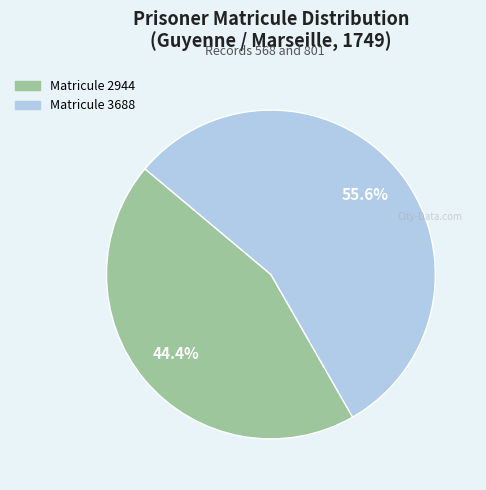

What percentage is the Matricule 2944 slice, to the nearest percent?

44%